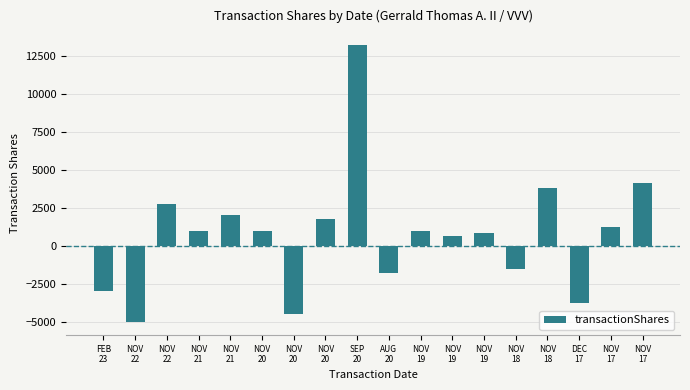

How many values are above zero?

12